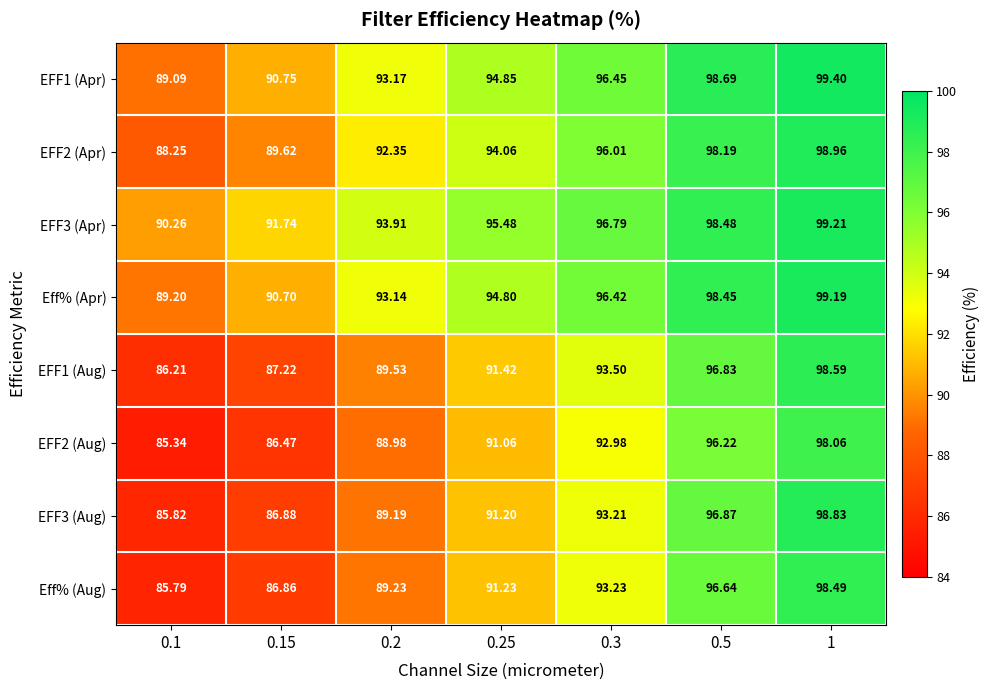

Rank the series by their maximum value, from highest to lowest.

EFF1 (Apr), EFF3 (Apr), Eff% (Apr), EFF2 (Apr), EFF3 (Aug), EFF1 (Aug), Eff% (Aug), EFF2 (Aug)